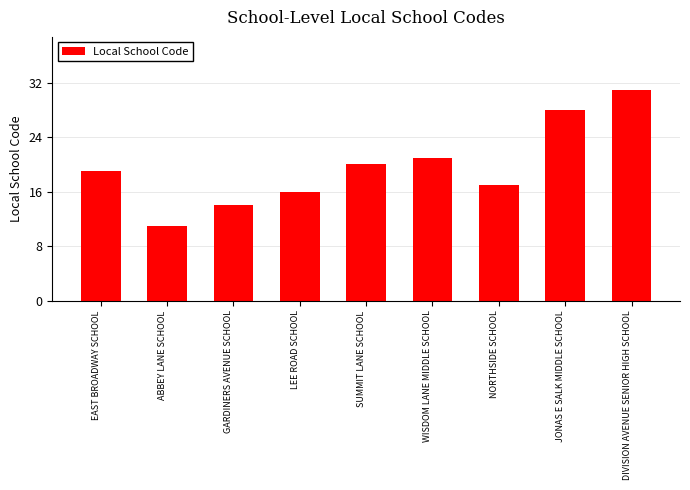

What is the ratio of the value at DIVISION AVENUE SENIOR HIGH SCHOOL to the value at ABBEY LANE SCHOOL?

2.8